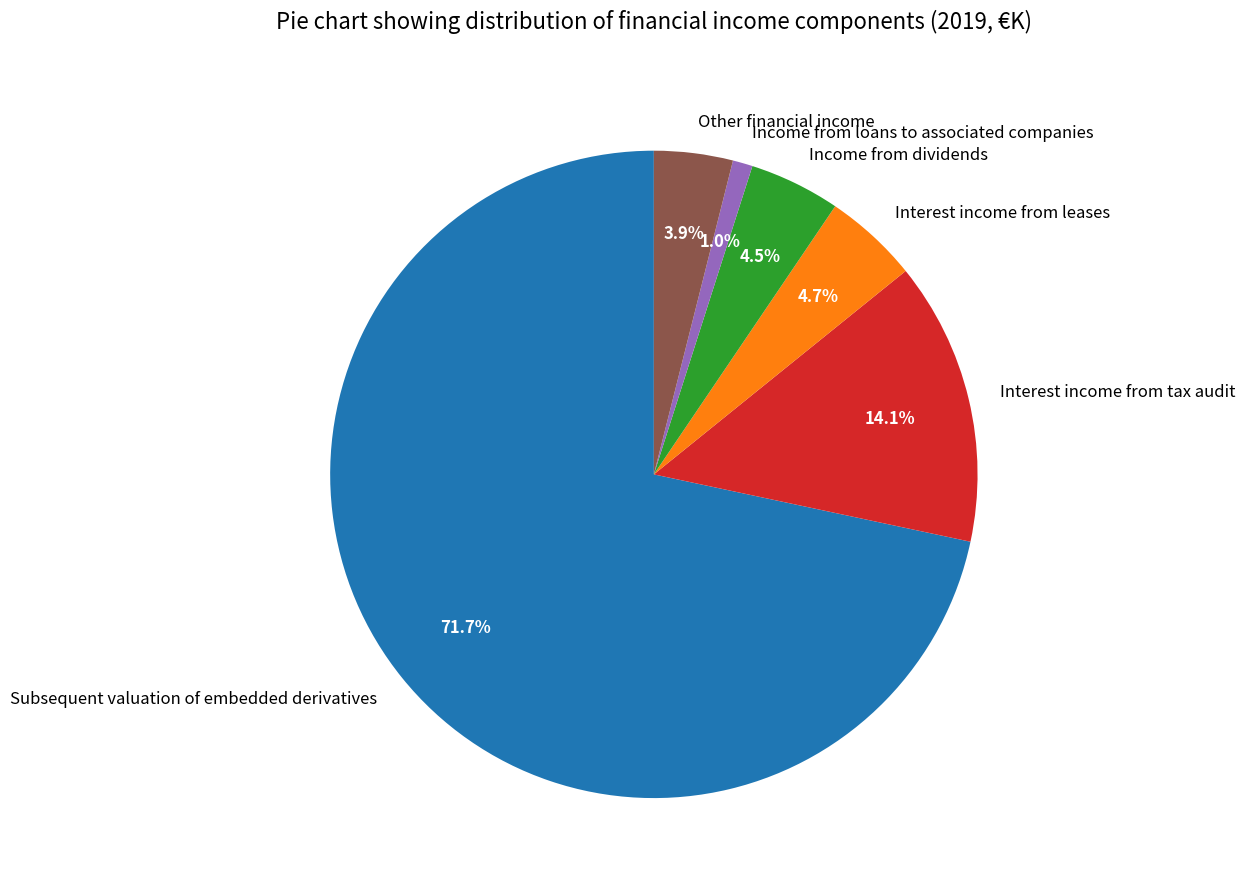

The Income from dividends slice represents 11% of the pie. True or false?

False